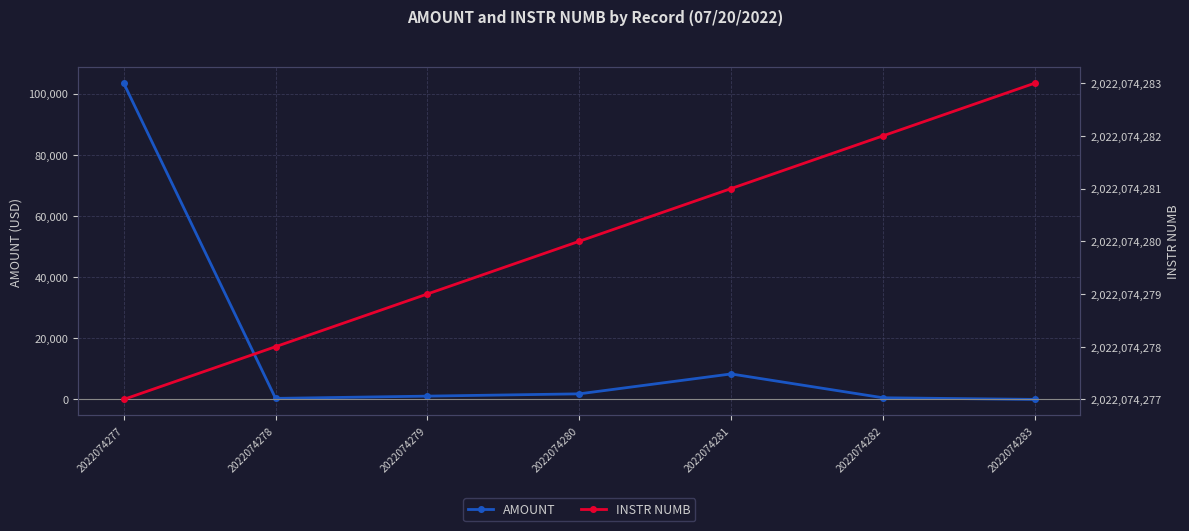

True or false: AMOUNT has a value of 8324.5 at 2022074281.

True